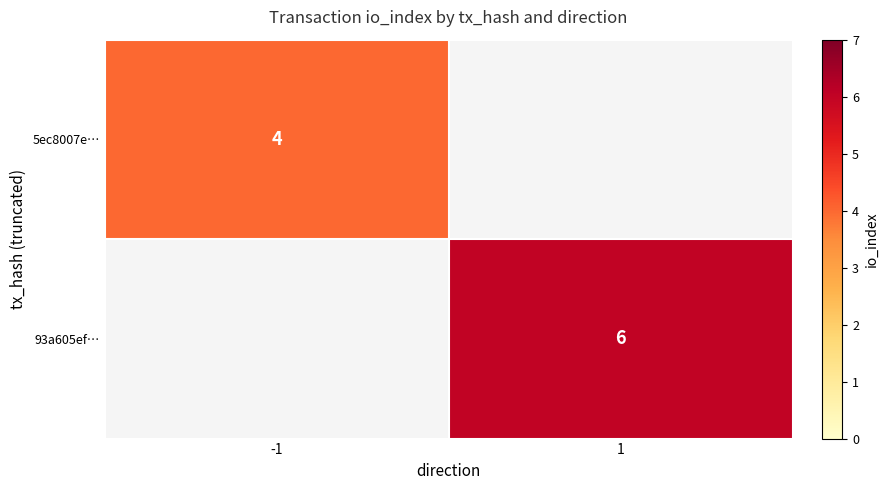

The 5ec8007e… series shows 2 at -1. True or false?

False